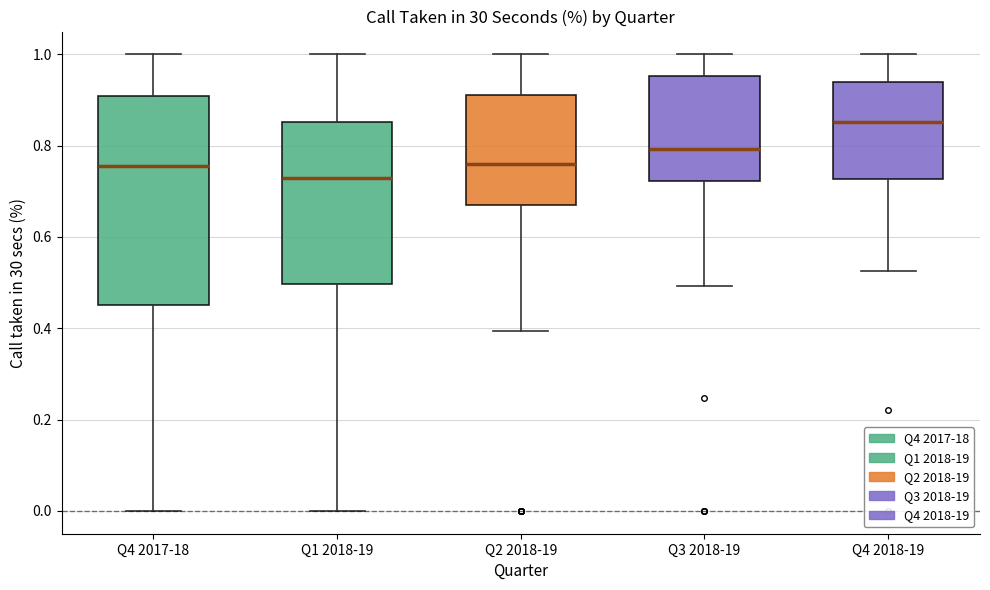

Reading left to right, transcribe this box plot: for each box, give where its median line is, the range the box spans, and where its two whiskers end, as read against the y-axis. The values are not printed on the chart, so give them approximately, as read against the axis.

Q4 2017-18: median 0.76, box 0.46 to 0.90, whiskers 0.00 to 1.00
Q1 2018-19: median 0.72, box 0.50 to 0.86, whiskers 0.00 to 1.00
Q2 2018-19: median 0.76, box 0.68 to 0.92, whiskers 0.40 to 1.00
Q3 2018-19: median 0.80, box 0.72 to 0.96, whiskers 0.50 to 1.00
Q4 2018-19: median 0.86, box 0.72 to 0.94, whiskers 0.52 to 1.00